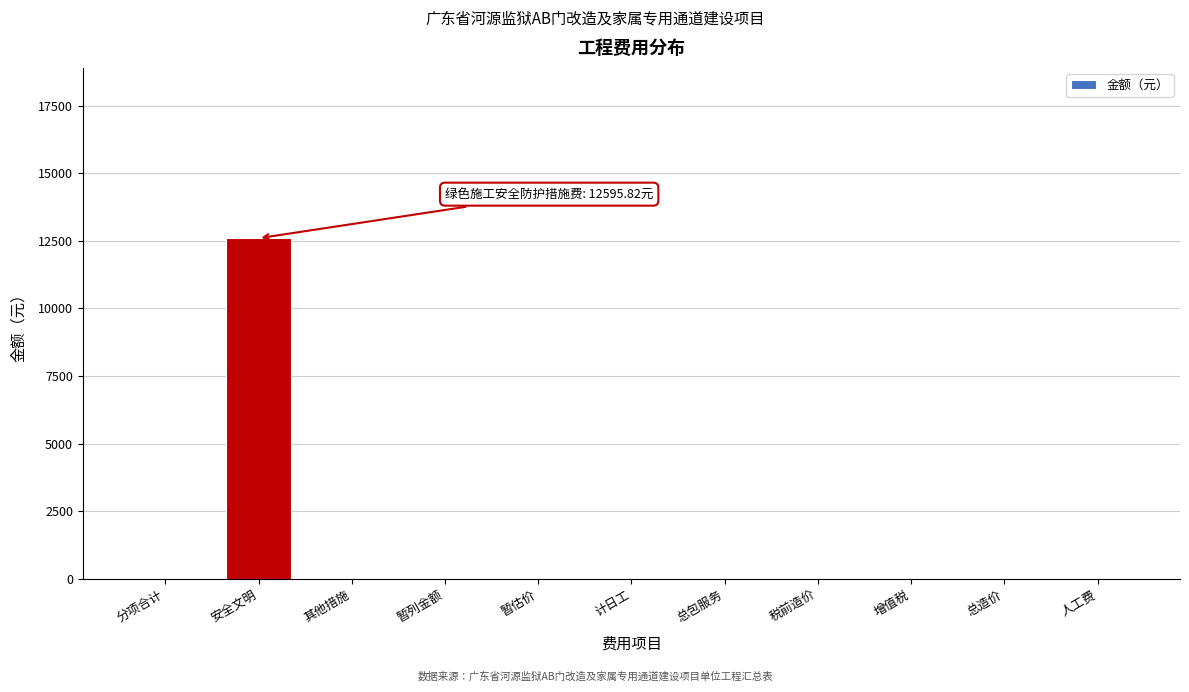

Reading left to right, list all the values displayed in this chart.

分项合计=0.0	安全文明=12595.8	其他措施=0.0	暂列金额=0.0	暂估价=0.0	计日工=0.0	总包服务=0.0	税前造价=0.0	增值税=0.0	总造价=0.0	人工费=0.0